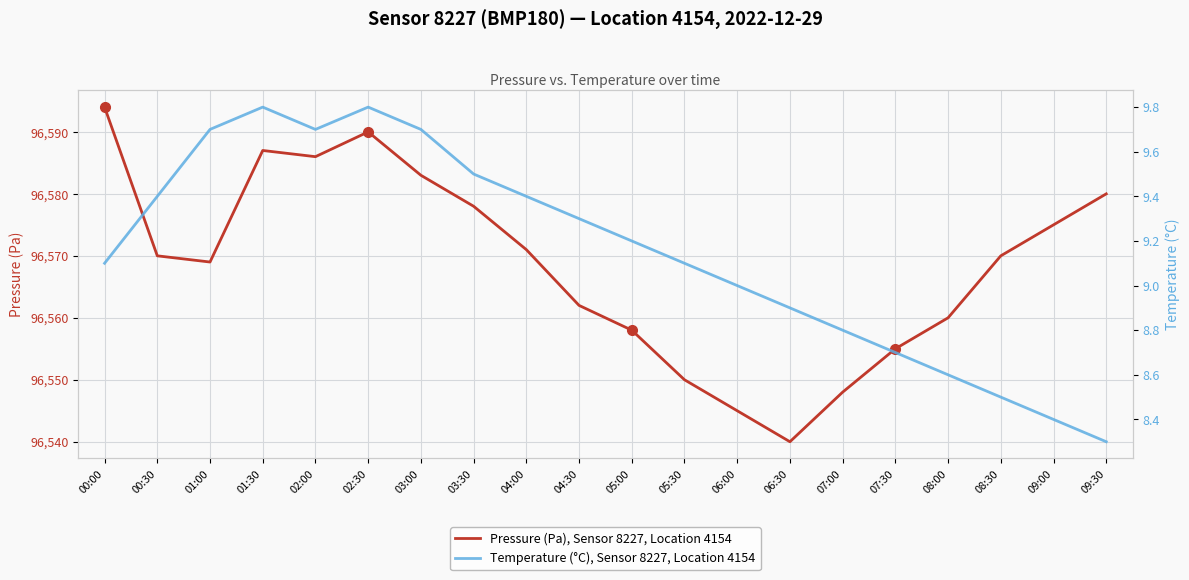

In Pressure (Pa), Sensor 8227, Location 4154, how many points are higher than both neighbors (excluding endpoints)?

2